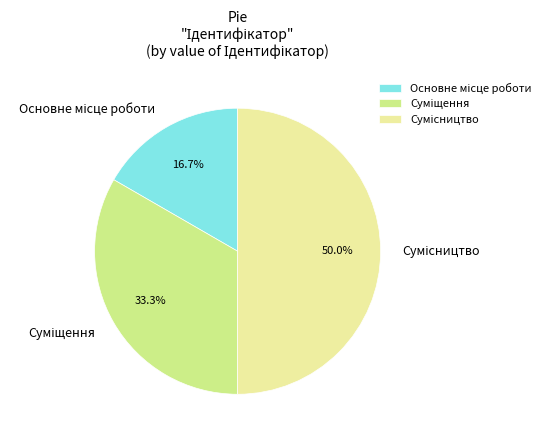

Is the sum of Основне місце роботи and Суміщення greater than half?

No